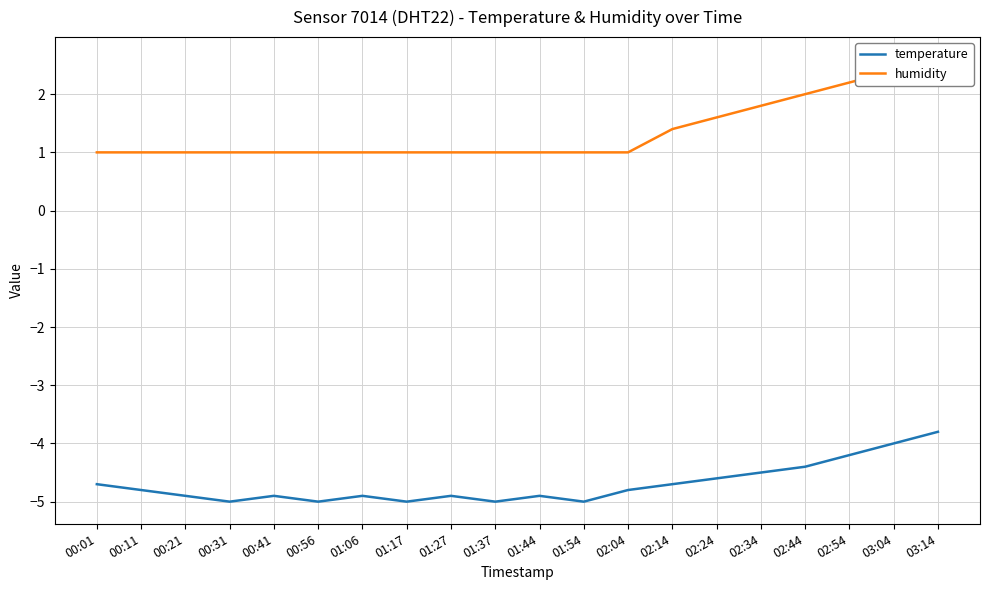

True or false: temperature and humidity intersect in this chart.

False